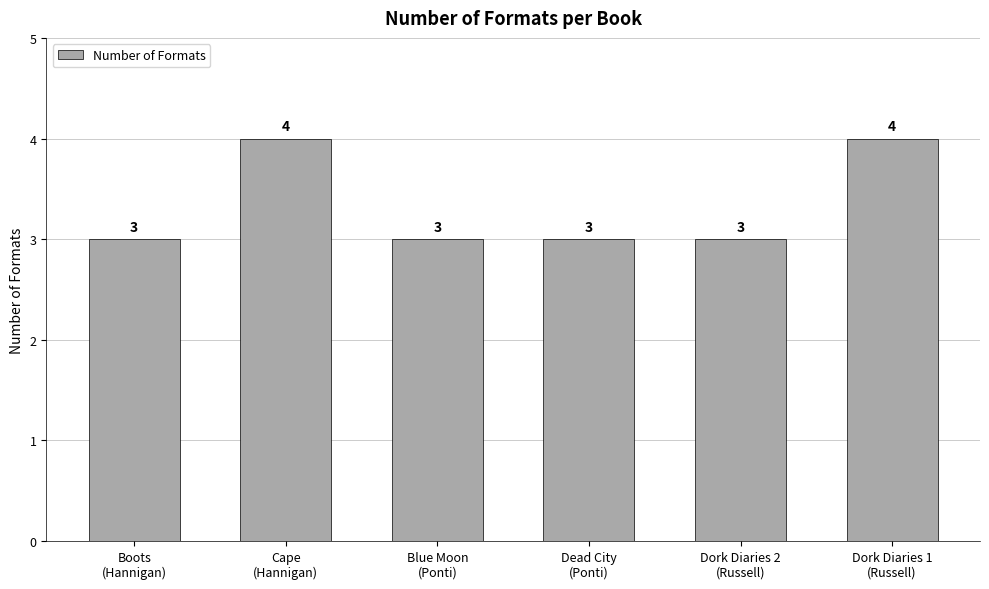

What is the minimum value shown in the chart?

3